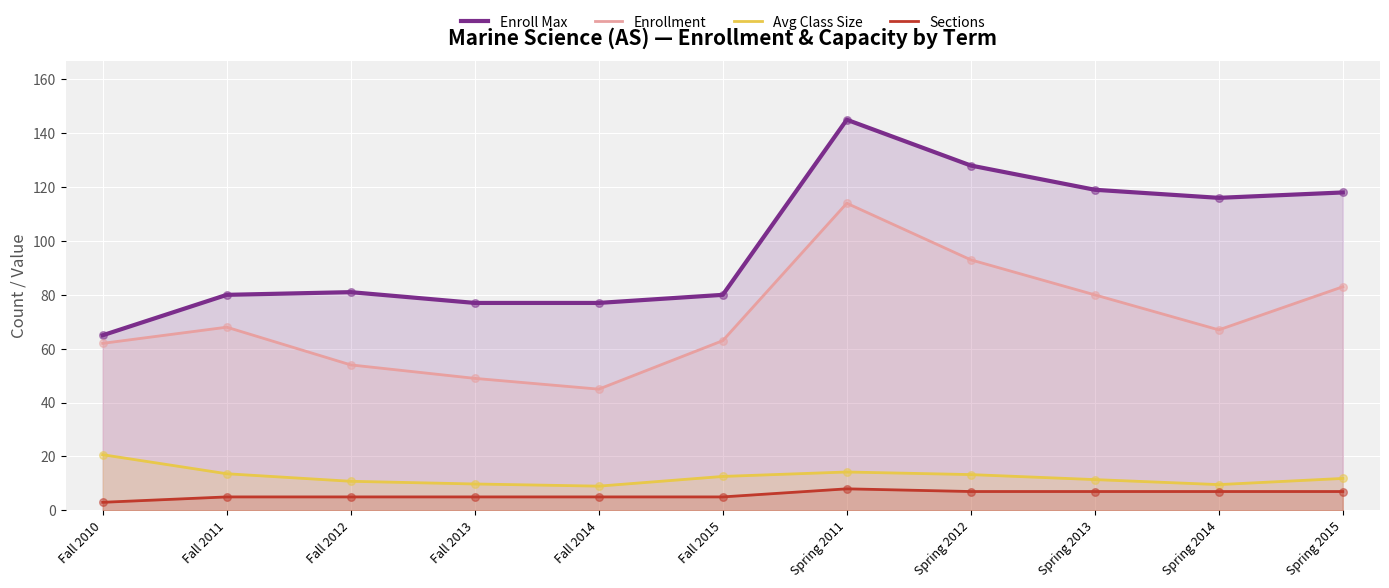

At which category is the sum across all series the highest?

Spring 2011